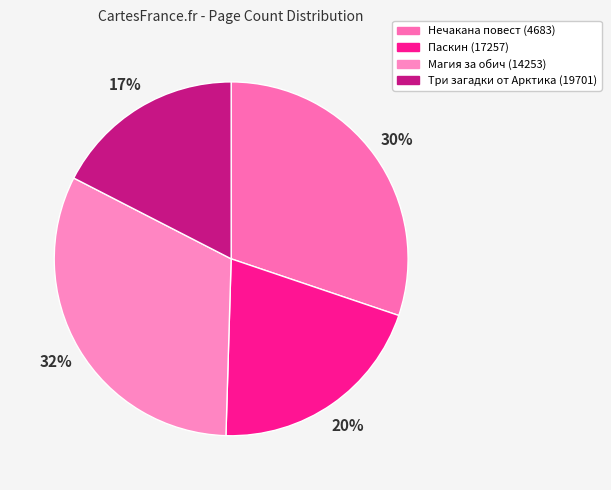

What percentage is the Три загадки от Арктика (19701) slice, to the nearest percent?

17%